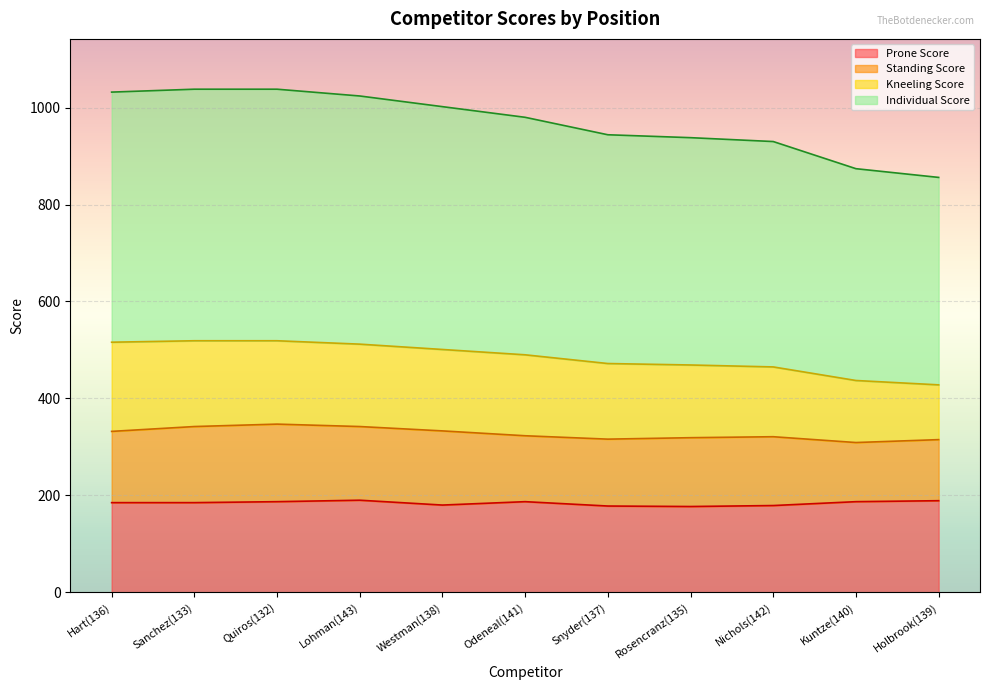

The value of Prone Score at Quiros(132) is 57. True or false?

False